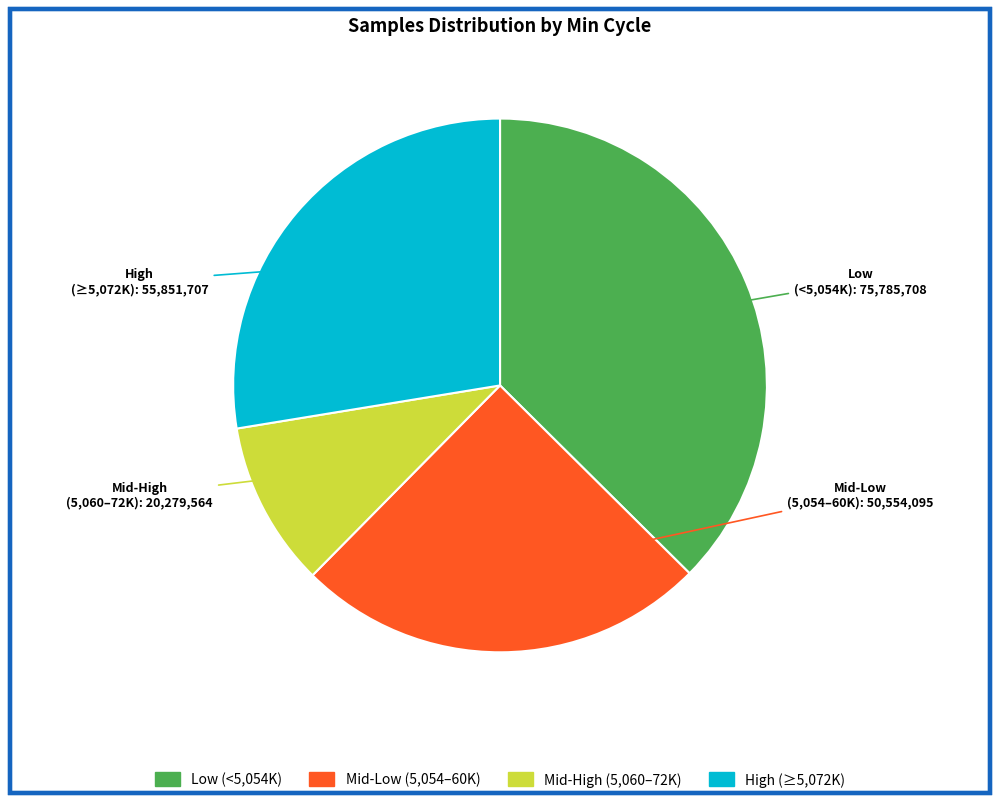

Is there a majority slice in this chart?

No